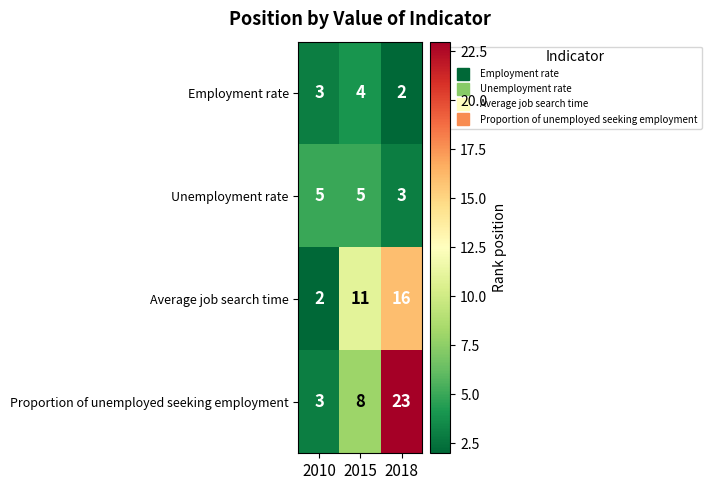

Which series has the widest spread of values?

Proportion of unemployed seeking employment